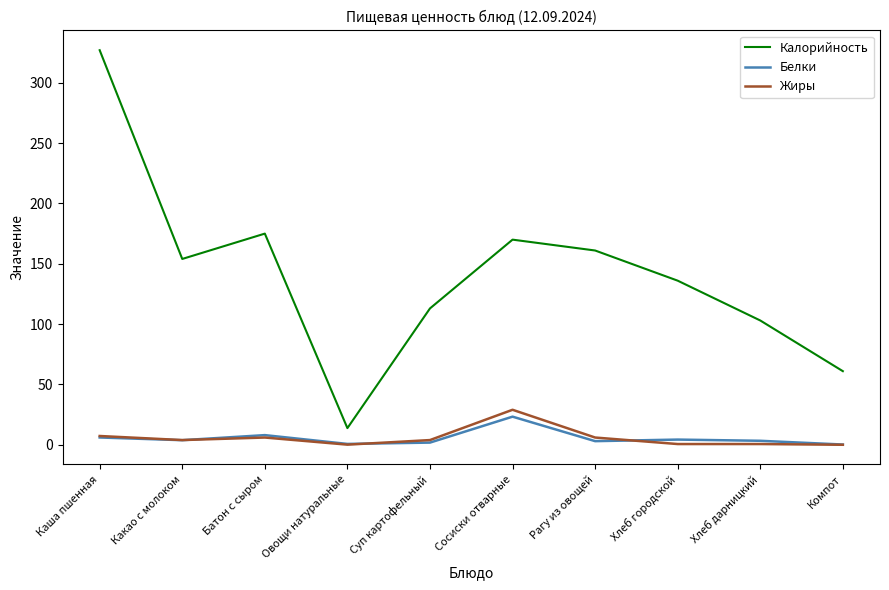

What are all the series names shown in the legend?

Калорийность, Белки, Жиры